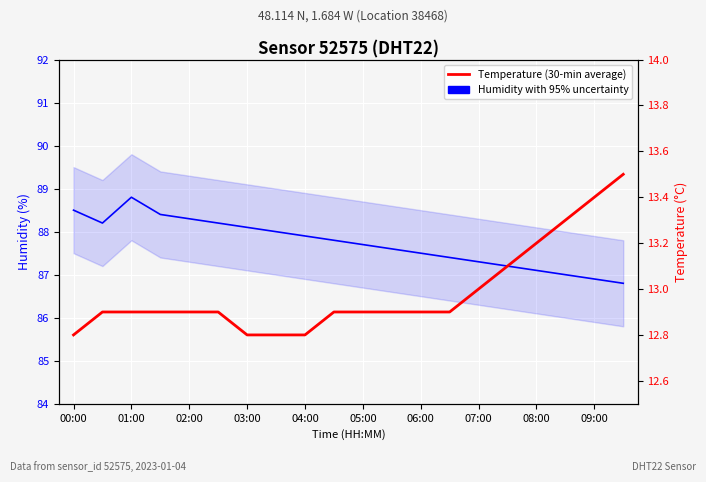

How many categories are shown in the chart?

20